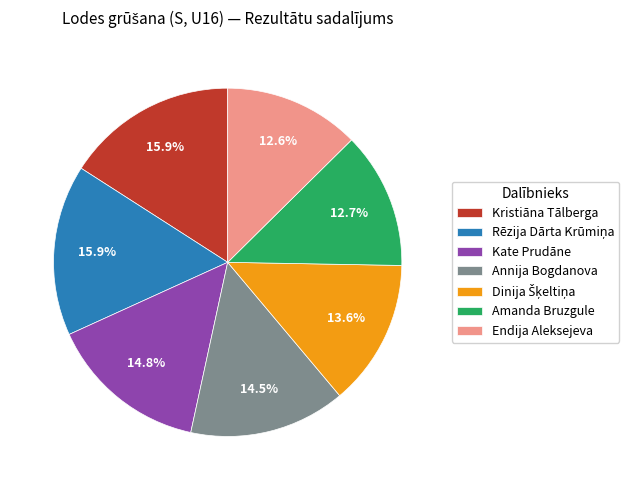

Approximately how many times larger is the value at Kristiāna Tālberga compared to Kate Prudāne?

1.1